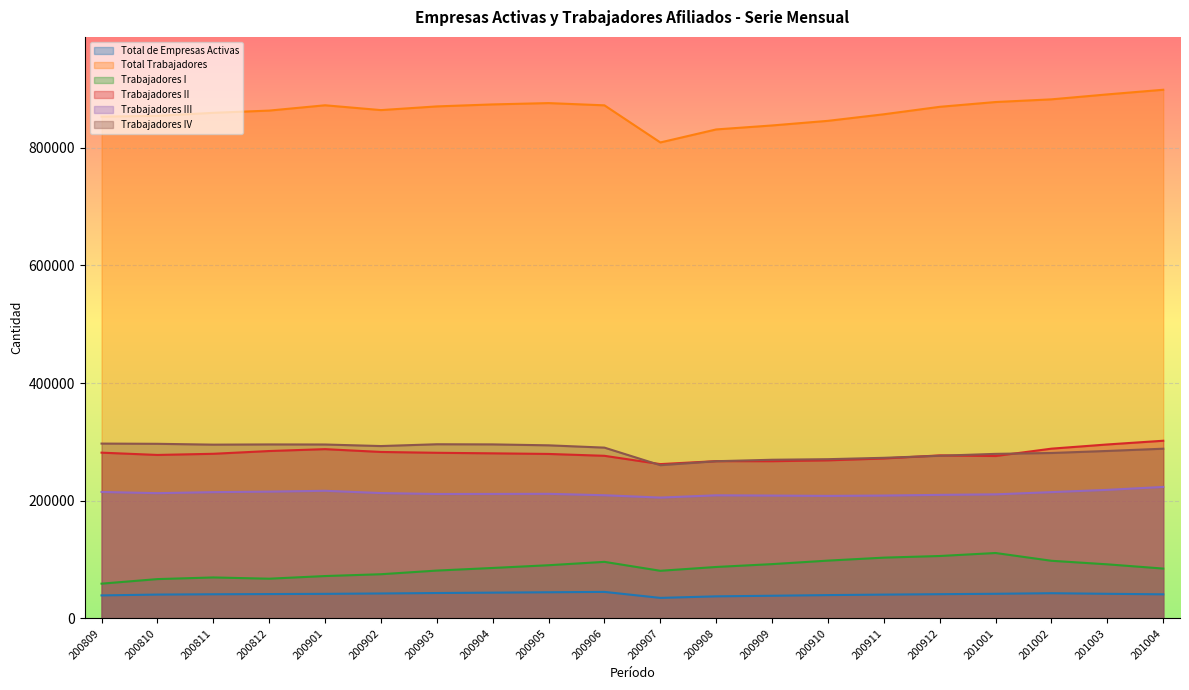

How many lines are shown in the chart?

6